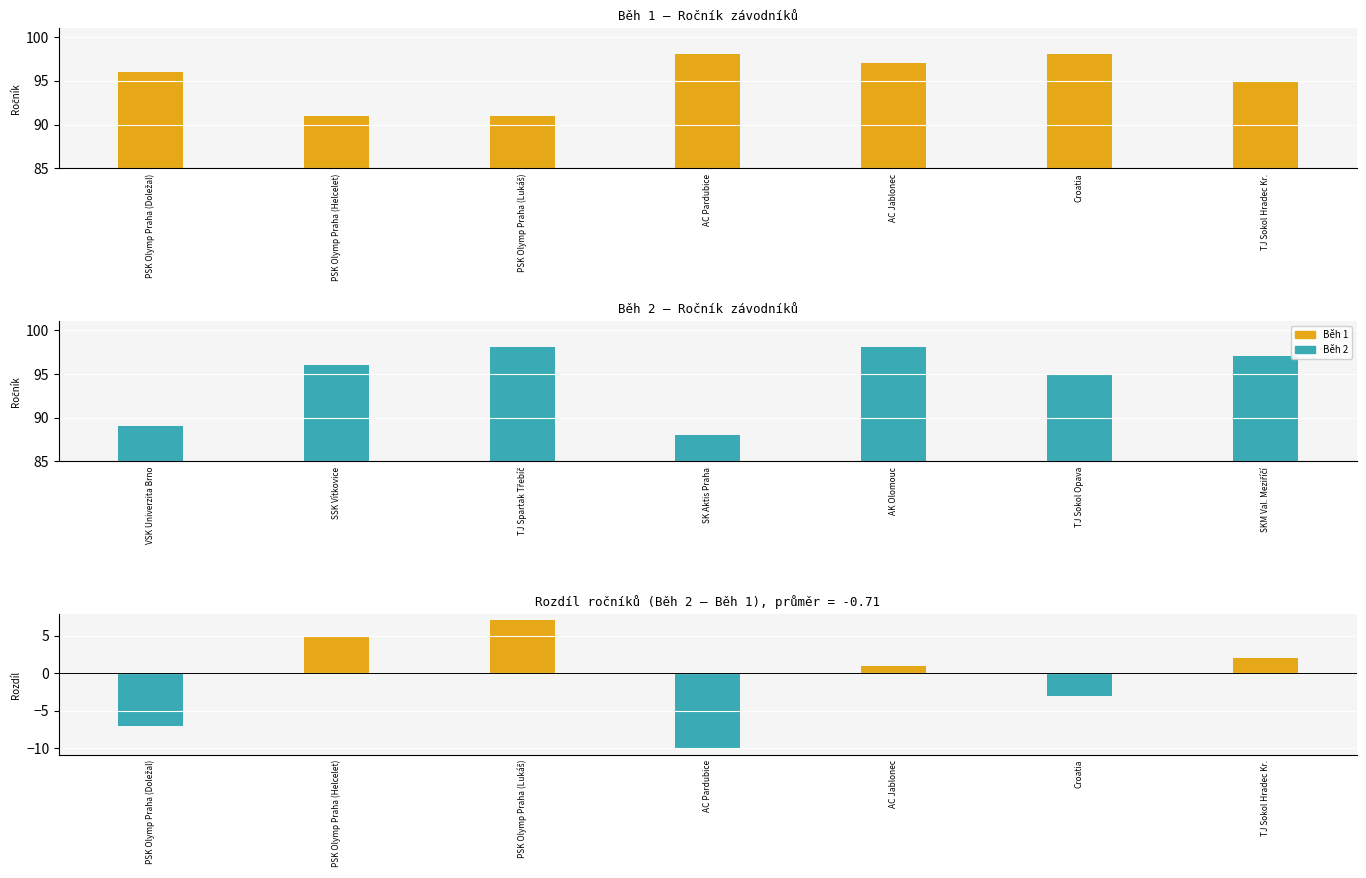

How many bars are there in each group?

3